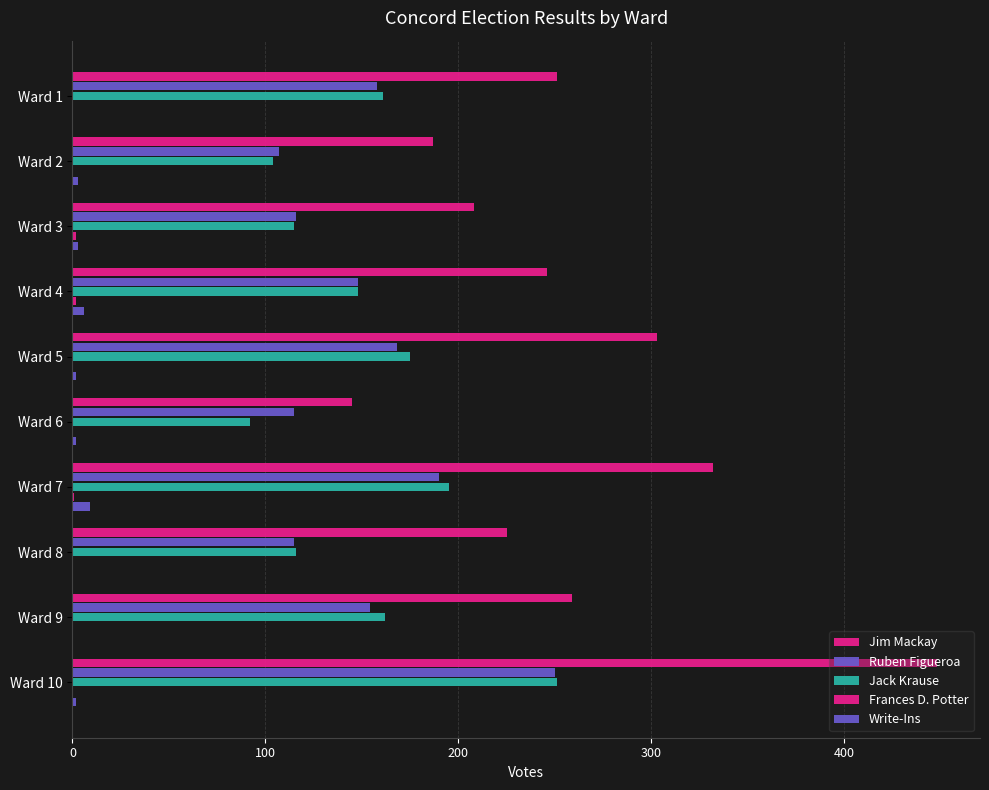

How many distinct data groups are displayed?

5